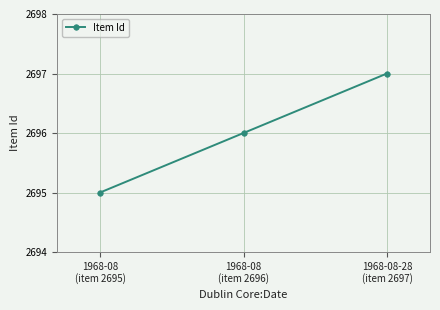

Reading right to left, list all the values displayed in this chart.

2697	2696	2695